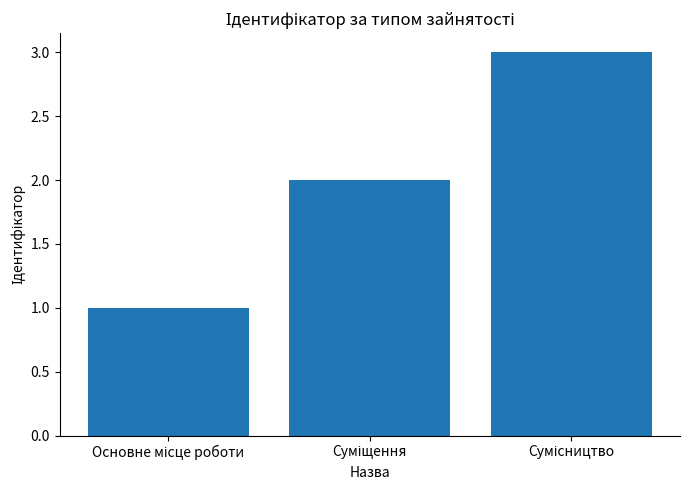

How many values are below 2?

1